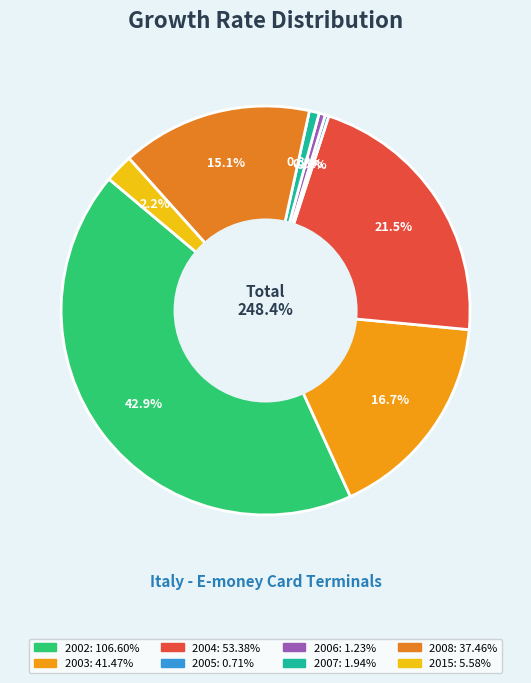

What percentage is the 2007 slice, to the nearest percent?

1%